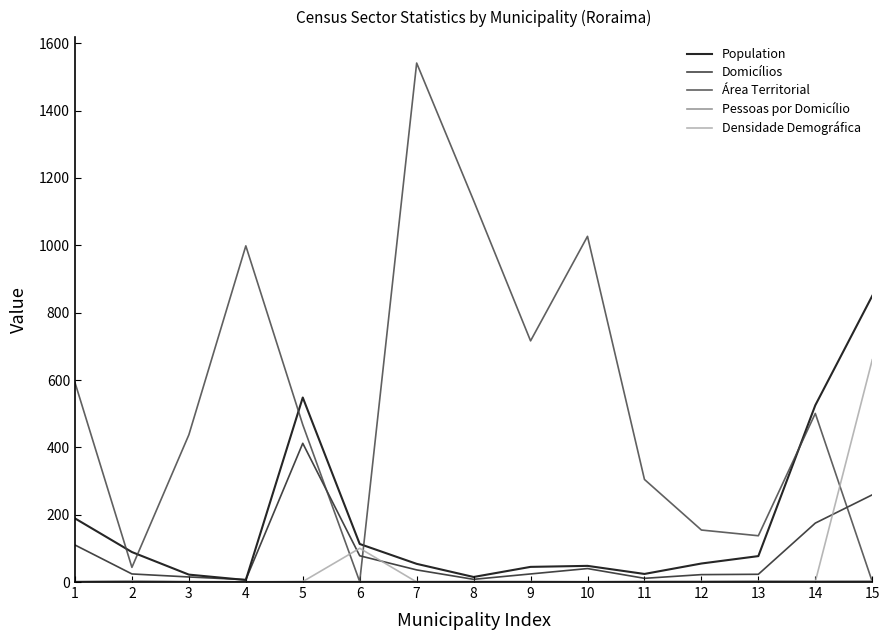

Which series changed the most between 10 and 11?

Área Territorial